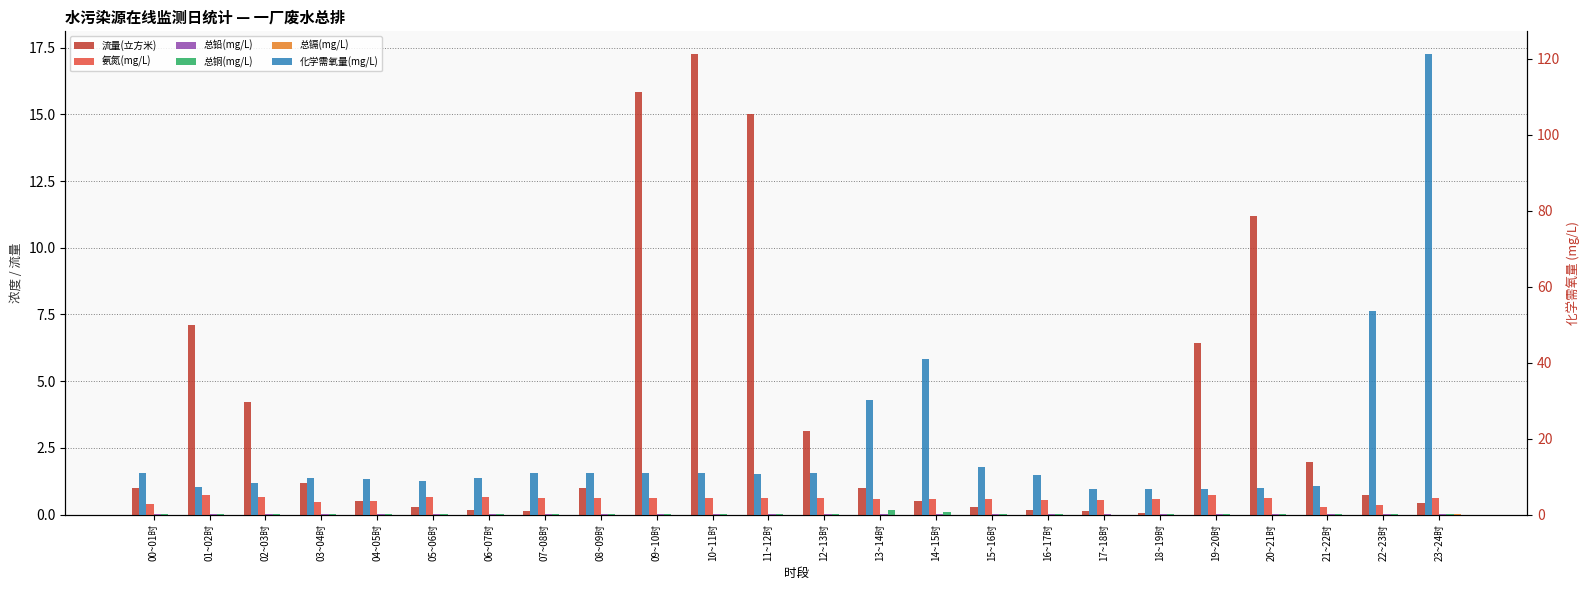

What value does the 总铜(mg/L) series have at 13~14时?

0.2